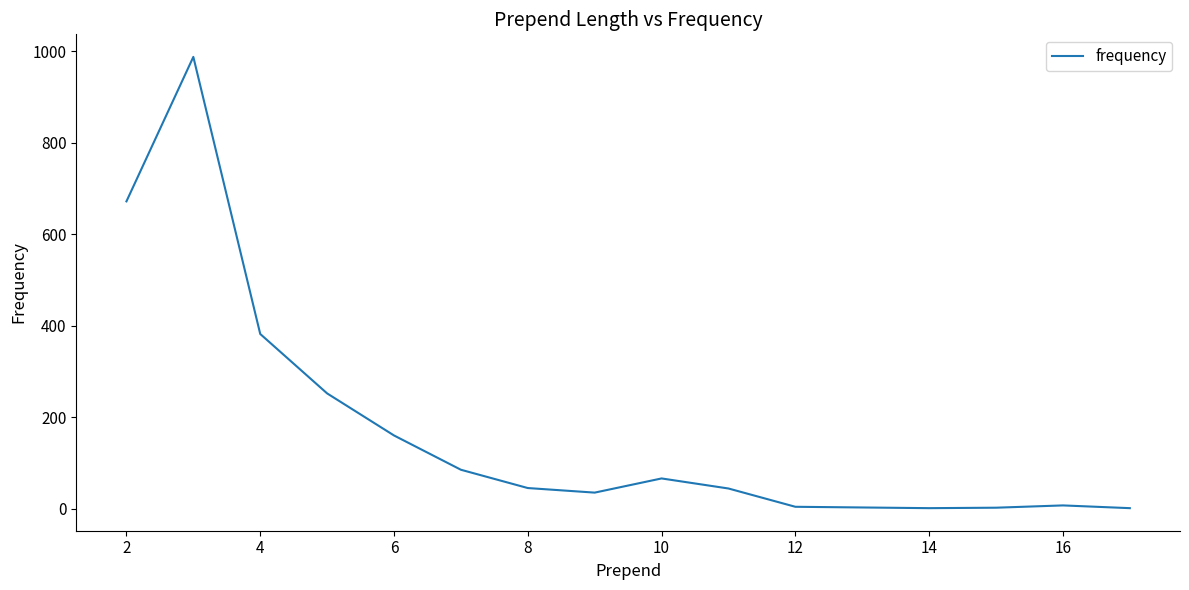

What is the greatest value displayed?

988